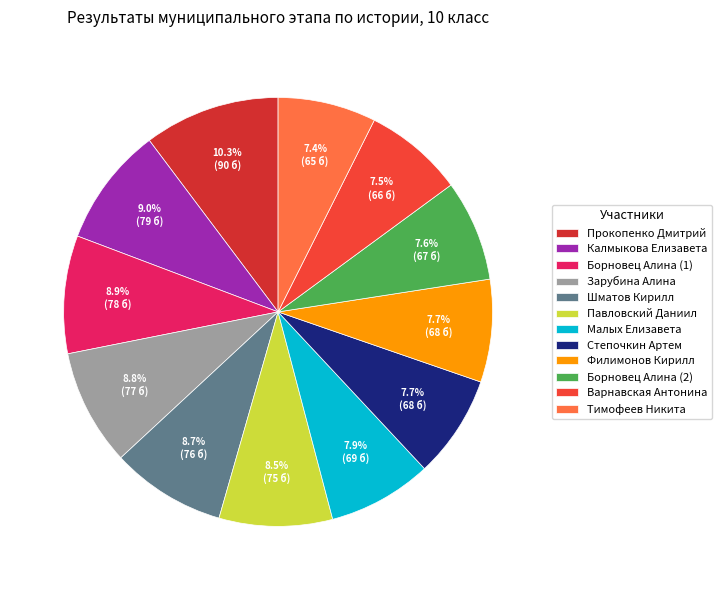

Does Тимофеев Никита account for over 50% of the chart?

No